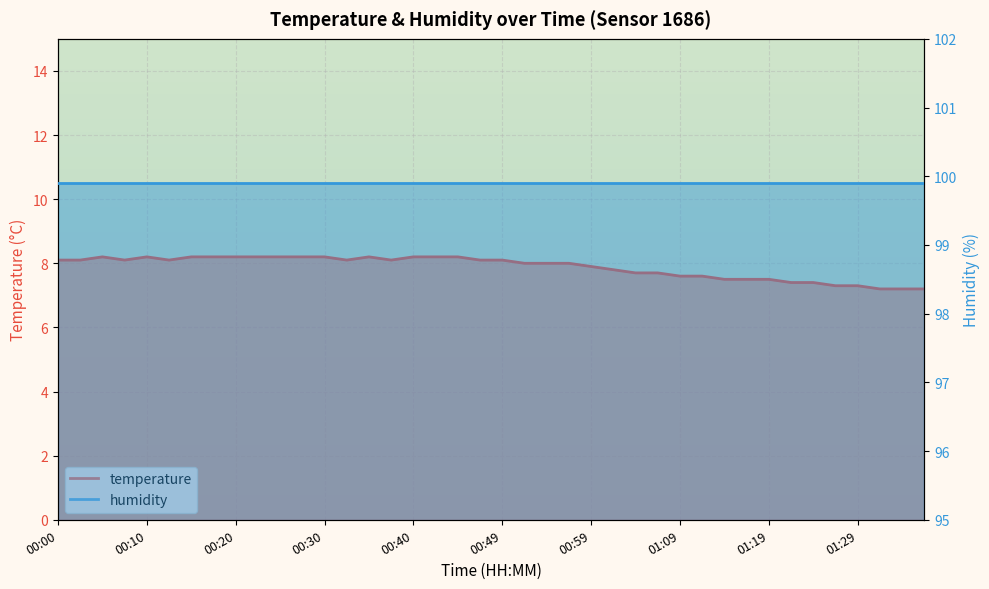

What is the sum of all values?

315.2